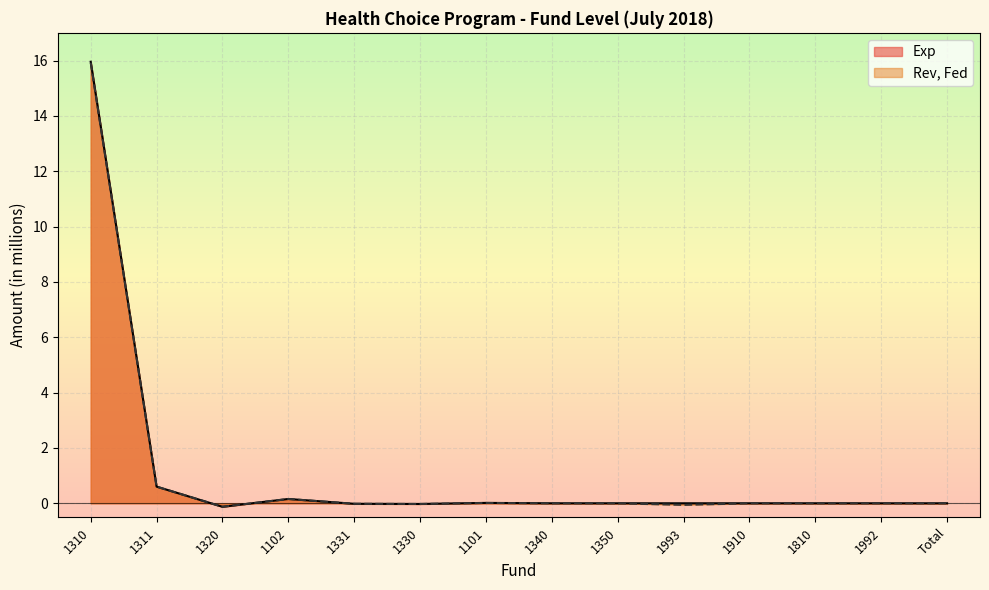

True or false: Exp has more than 0 interior local peaks.

True